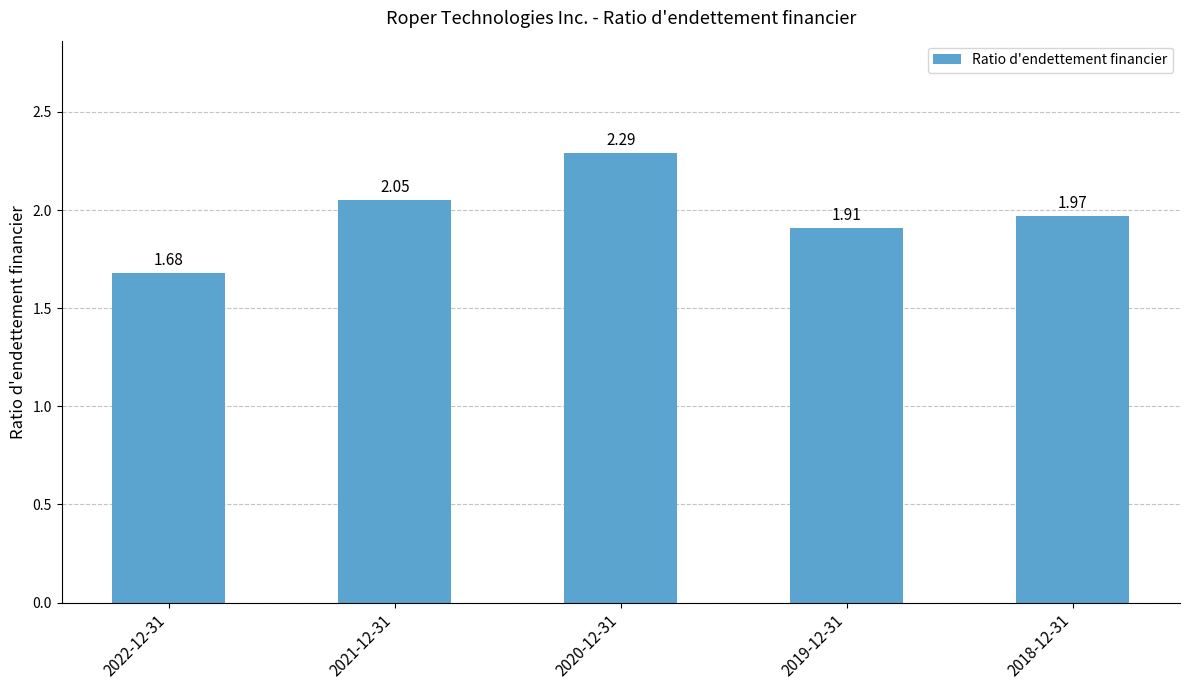

How many bars are there in total?

5